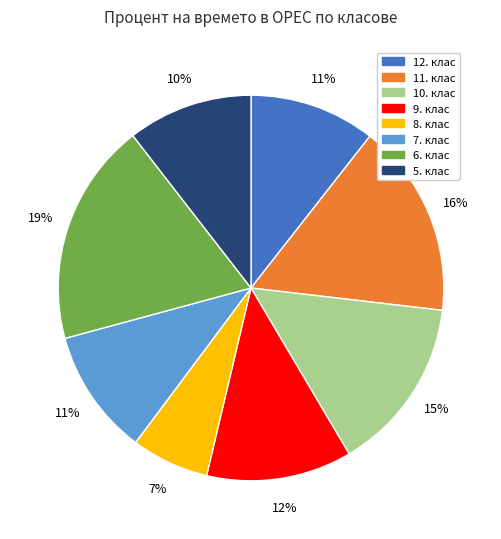

Is it true that 10. клас is 15% of the pie?

True